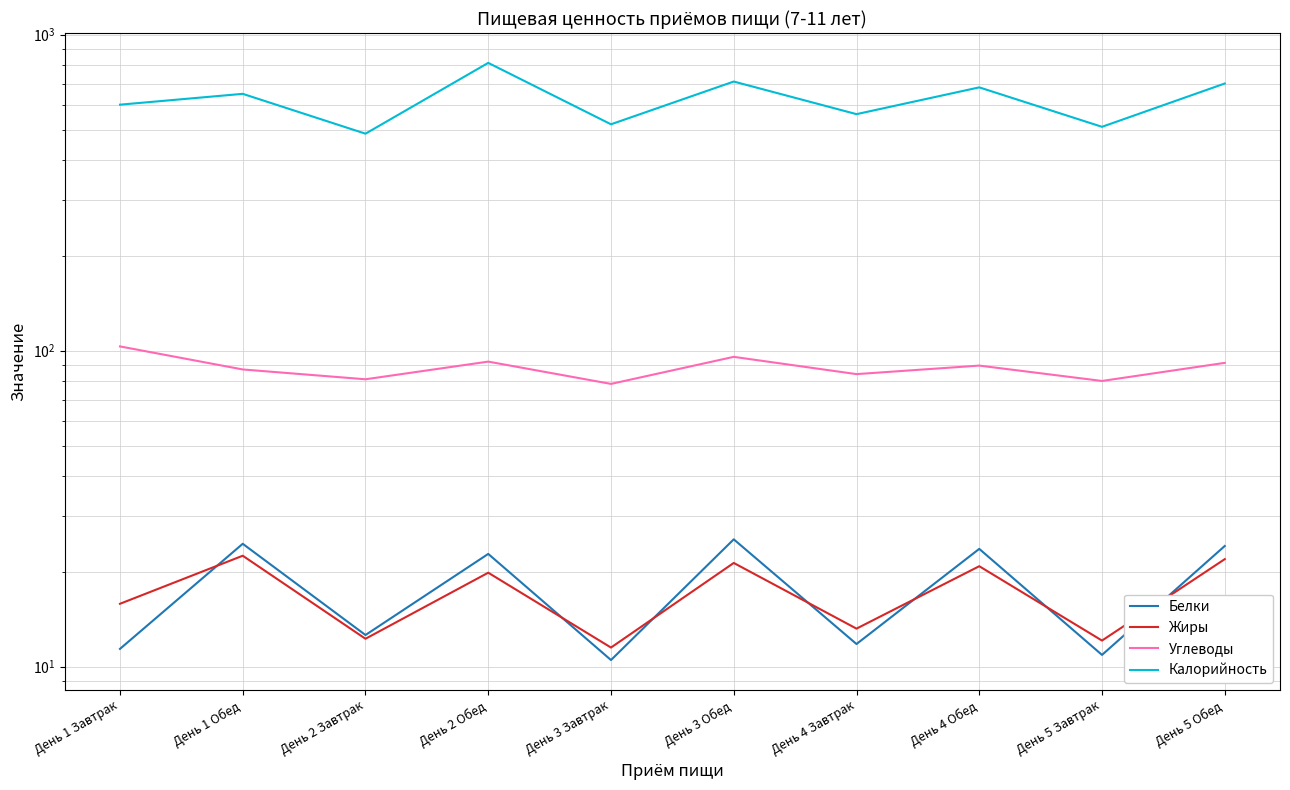

How many categories are shown in the chart?

10